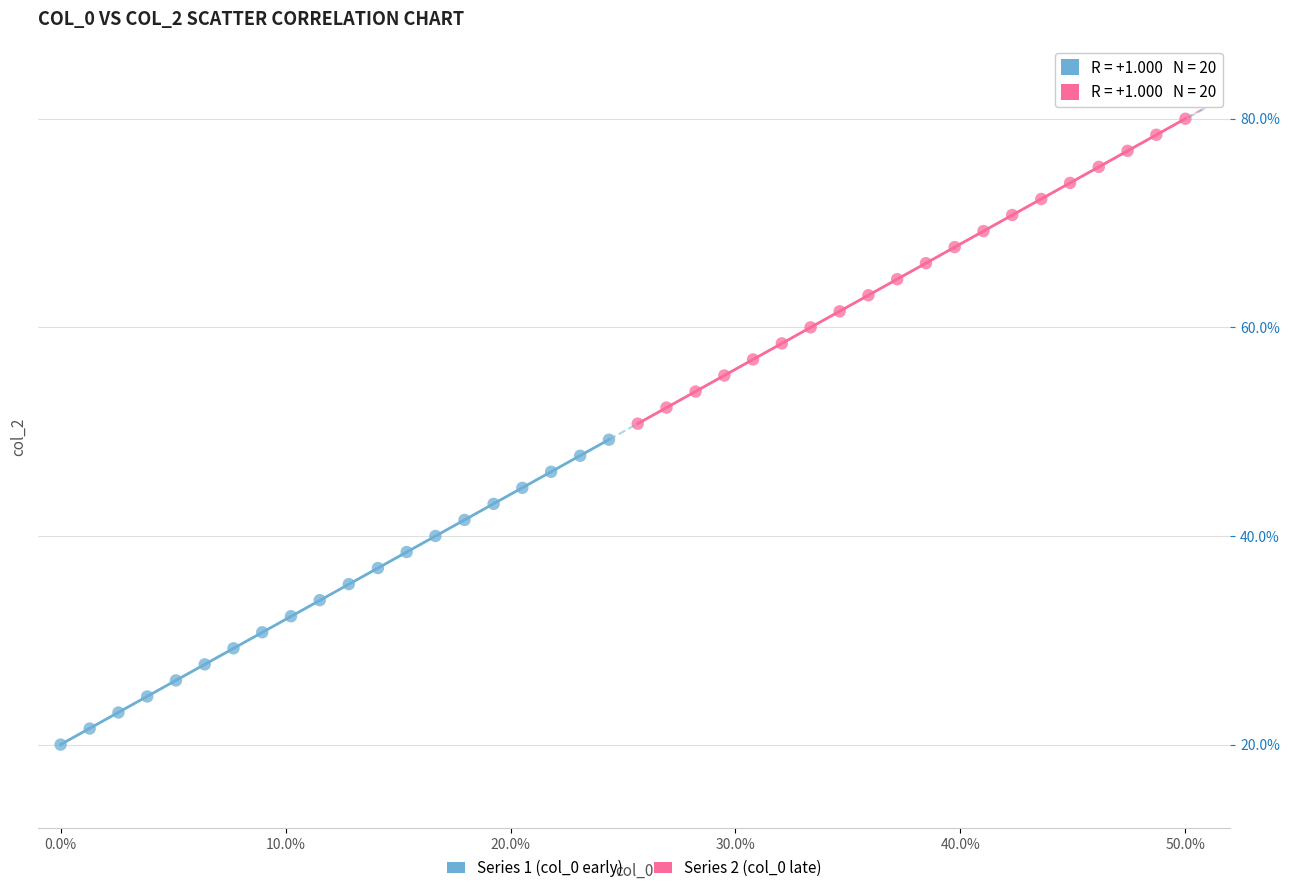

Which series reaches the maximum Y coordinate?

Series 2 (col_0 late)